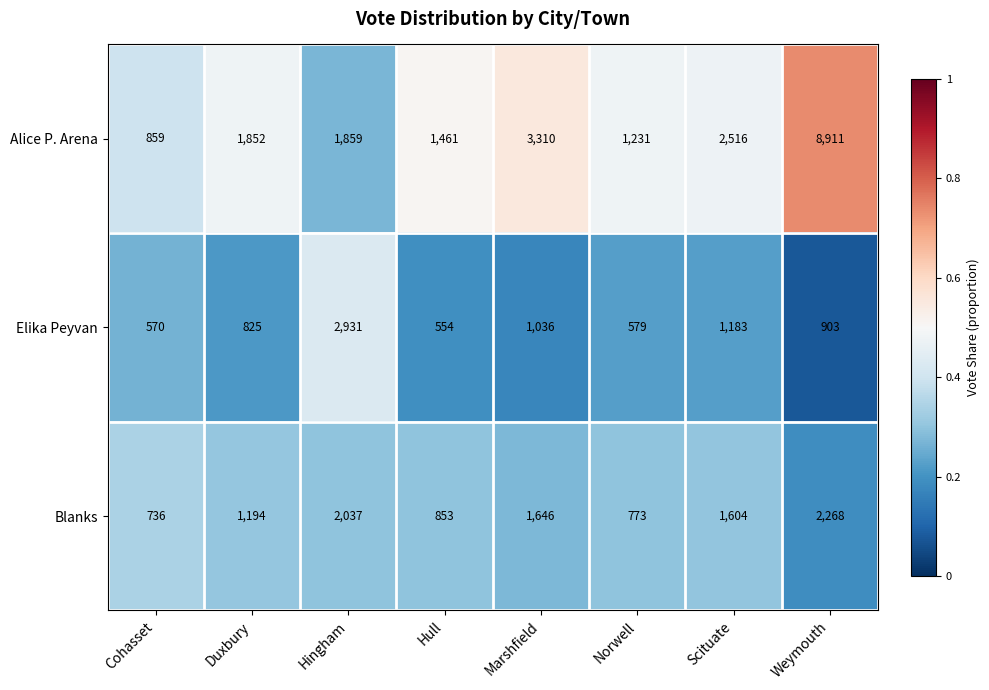

Which series changed the most between Hingham and Marshfield?

Elika Peyvan